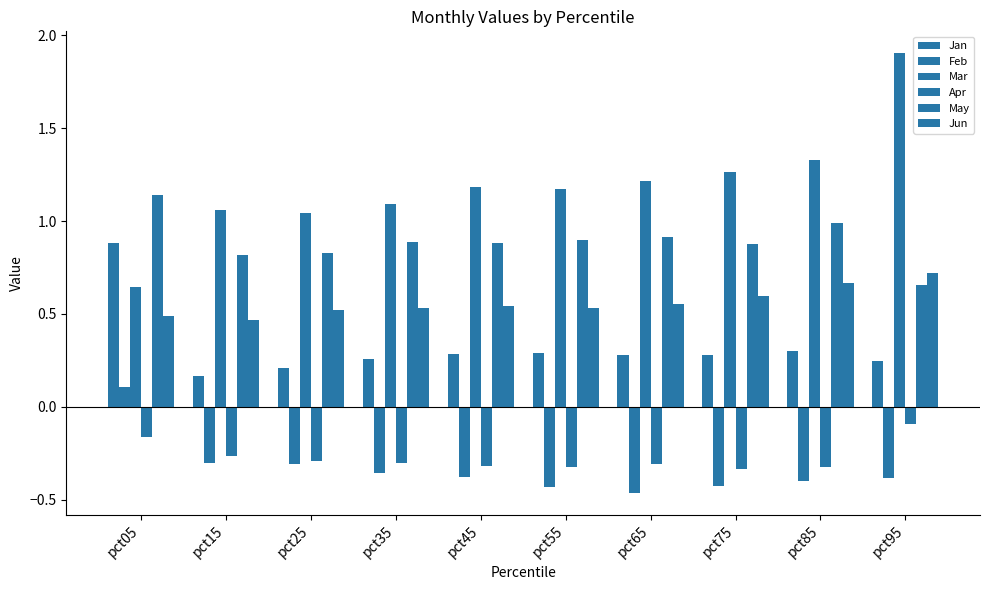

What value does the Jan series have at pct55?

0.3